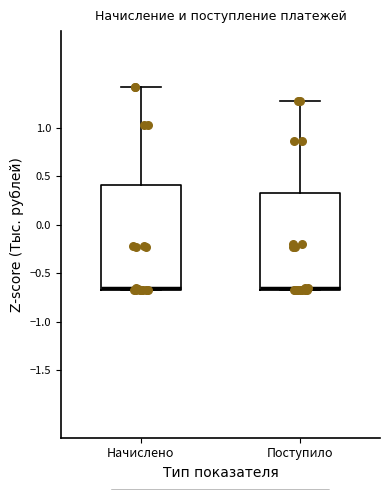

Reading left to right, transcribe this box plot: for each box, give where its median line is, the range the box spans, and where its two whiskers end, as read against the y-axis. The values are not printed on the chart, so give them approximately, as read against the axis.

Начислено: median -0.65 (drawn on the box's lower edge), box -0.65 to 0.40, whiskers -0.65 to 1.40
Поступило: median -0.65 (just above the box's lower edge), box -0.65 to 0.35, whiskers -0.65 to 1.25